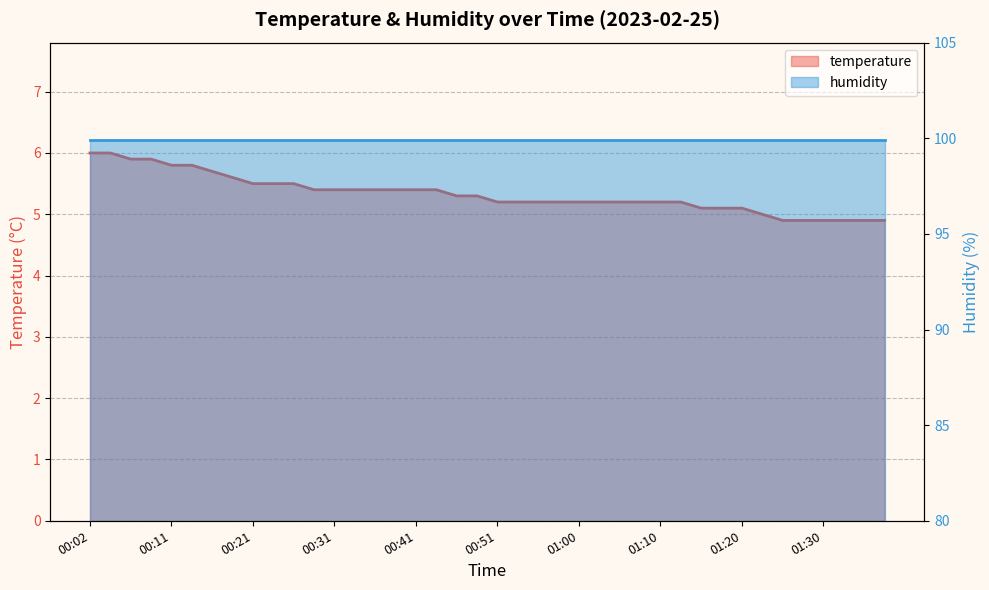

List the labels in order of value, smallest first.

01:25, 01:27, 01:30, 01:32, 01:35, 01:37, 01:22, 01:15, 01:18, 01:20, 00:51, 00:53, 00:56, 00:58, 01:00, 01:03, 01:05, 01:08, 01:10, 01:13, 00:46, 00:48, 00:28, 00:31, 00:33, 00:36, 00:38, 00:41, 00:43, 00:21, 00:24, 00:26, 00:19, 00:16, 00:11, 00:14, 00:07, 00:09, 00:02, 00:04